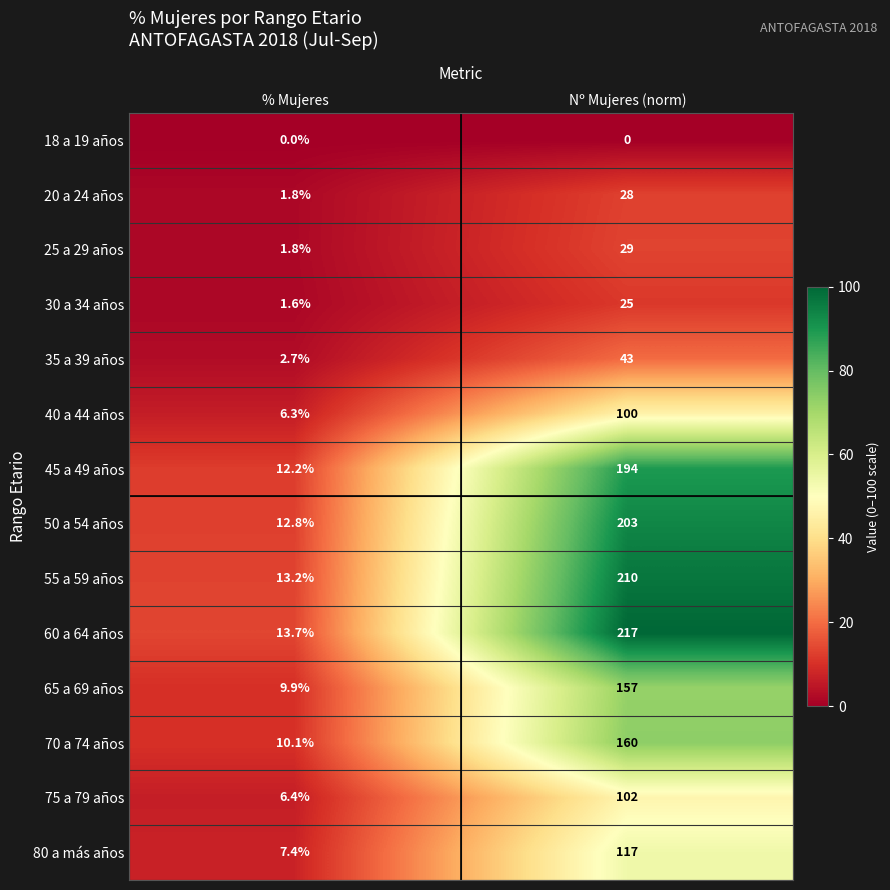

At which label is 30 a 34 años closest to 13?

% Mujeres